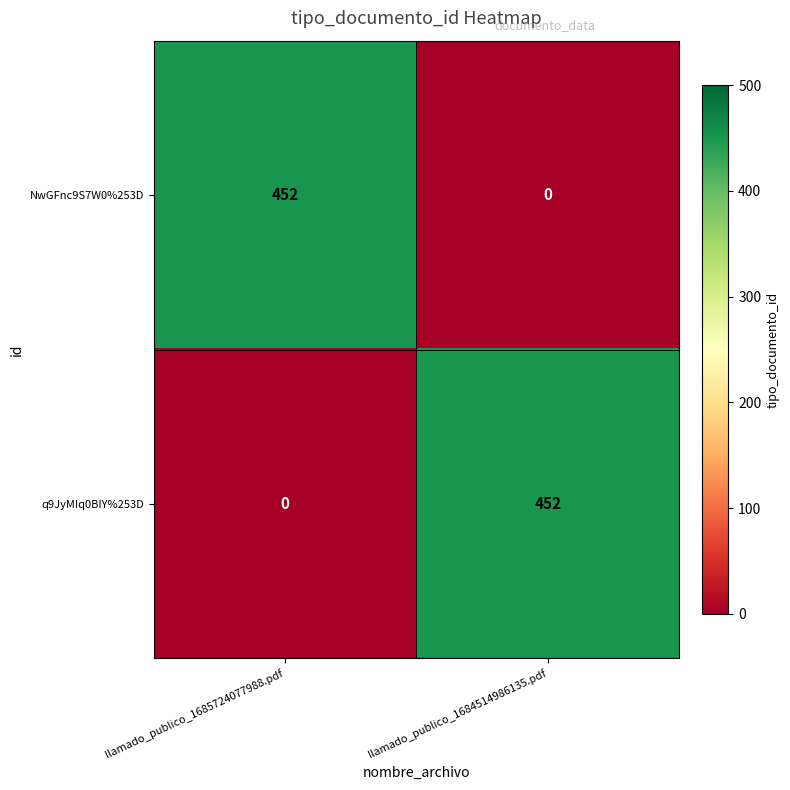

Read the NwGFnc9S7W0%253D value at llamado_publico_1685724077988.pdf, to the nearest 5.

450